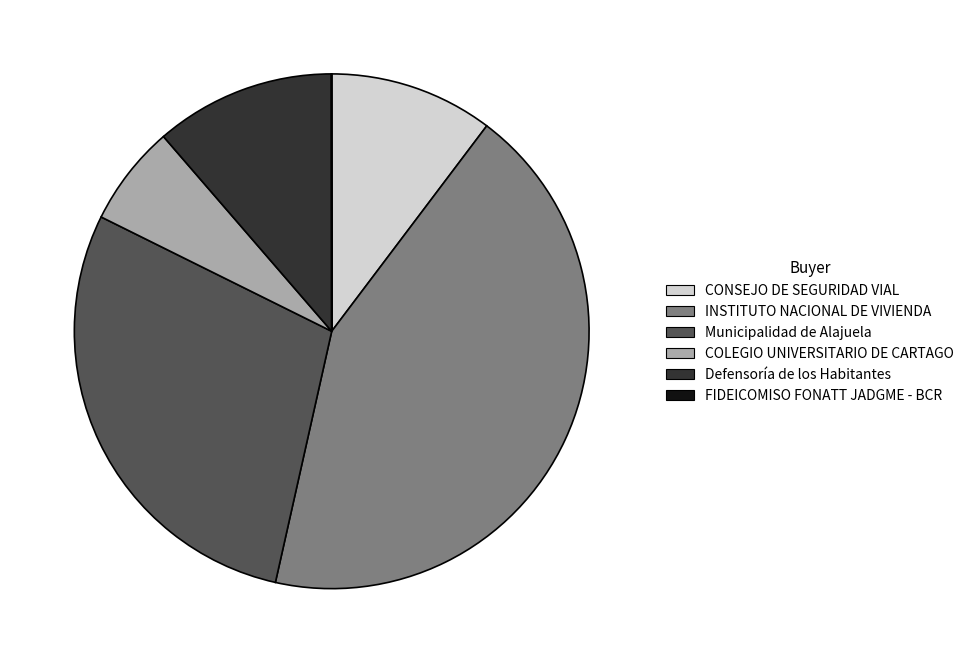

Does COLEGIO UNIVERSITARIO DE CARTAGO account for over 50% of the chart?

No